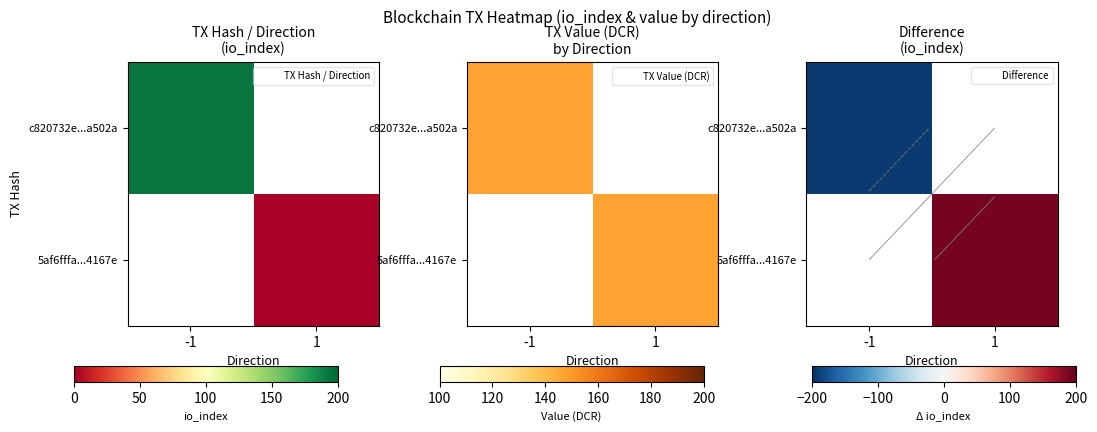

Which has a higher value, -1 or 1?

1